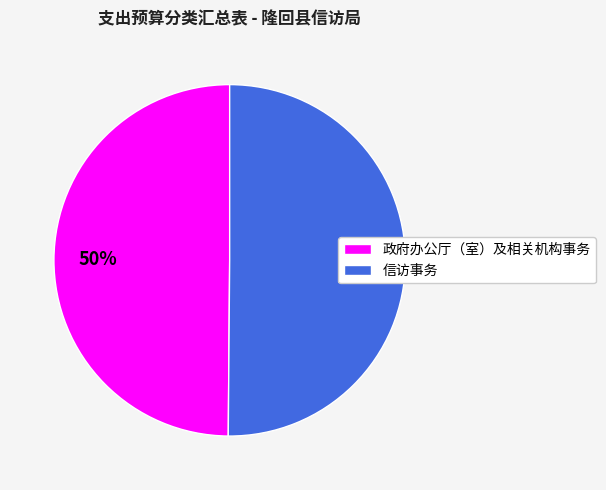

Combined, do 信访事务 and 政府办公厅（室）及相关机构事务 account for over 50%?

Yes